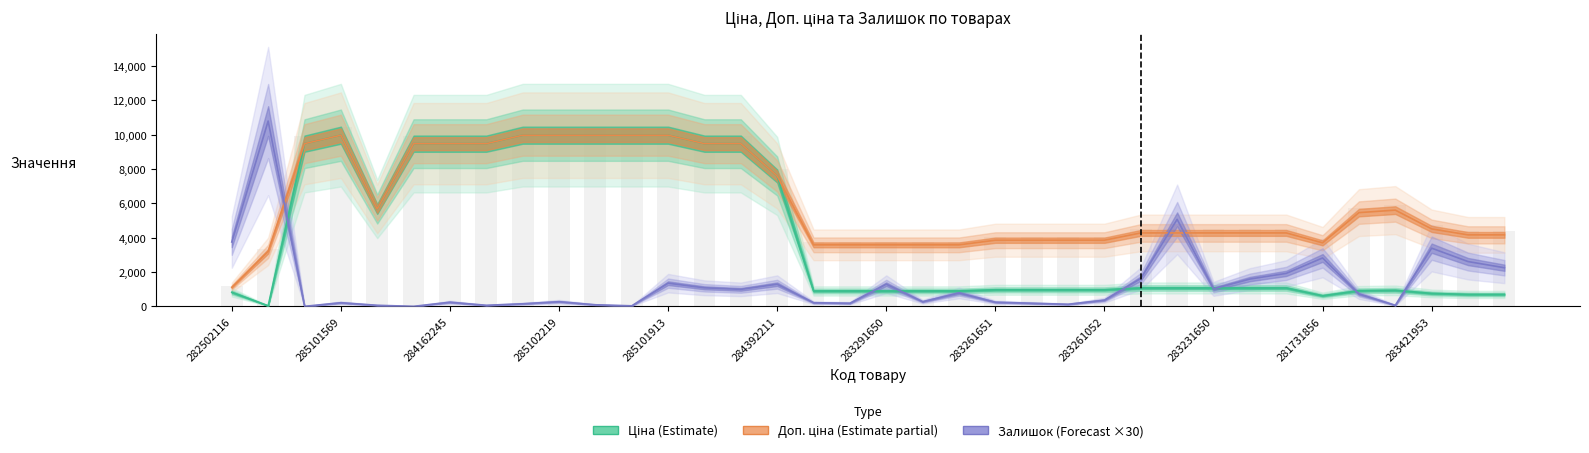

What is the maximum value shown in the chart?

10800.0